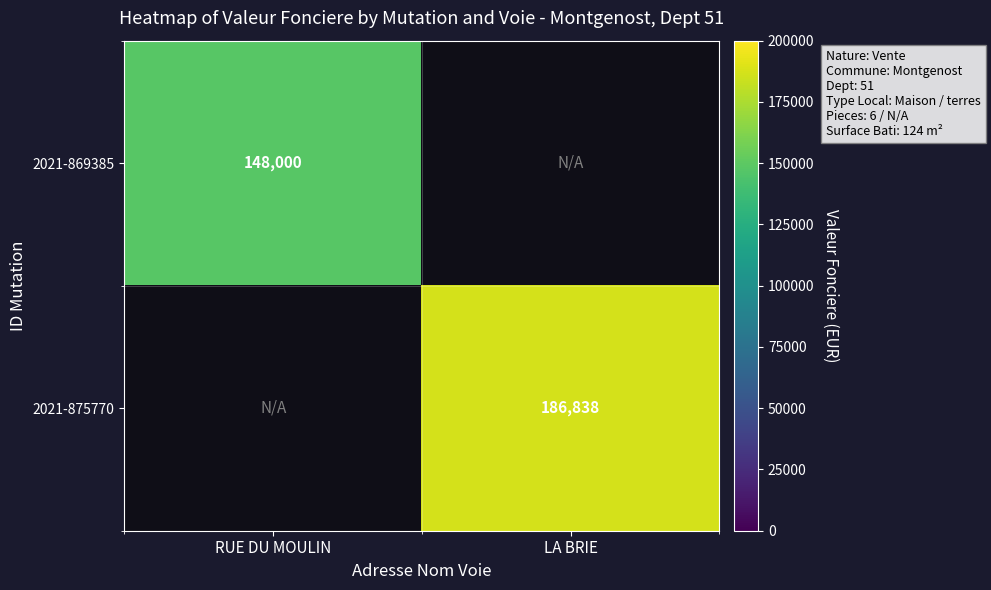

True or false: 2021-869385 has a value of 46887 at RUE DU MOULIN.

False